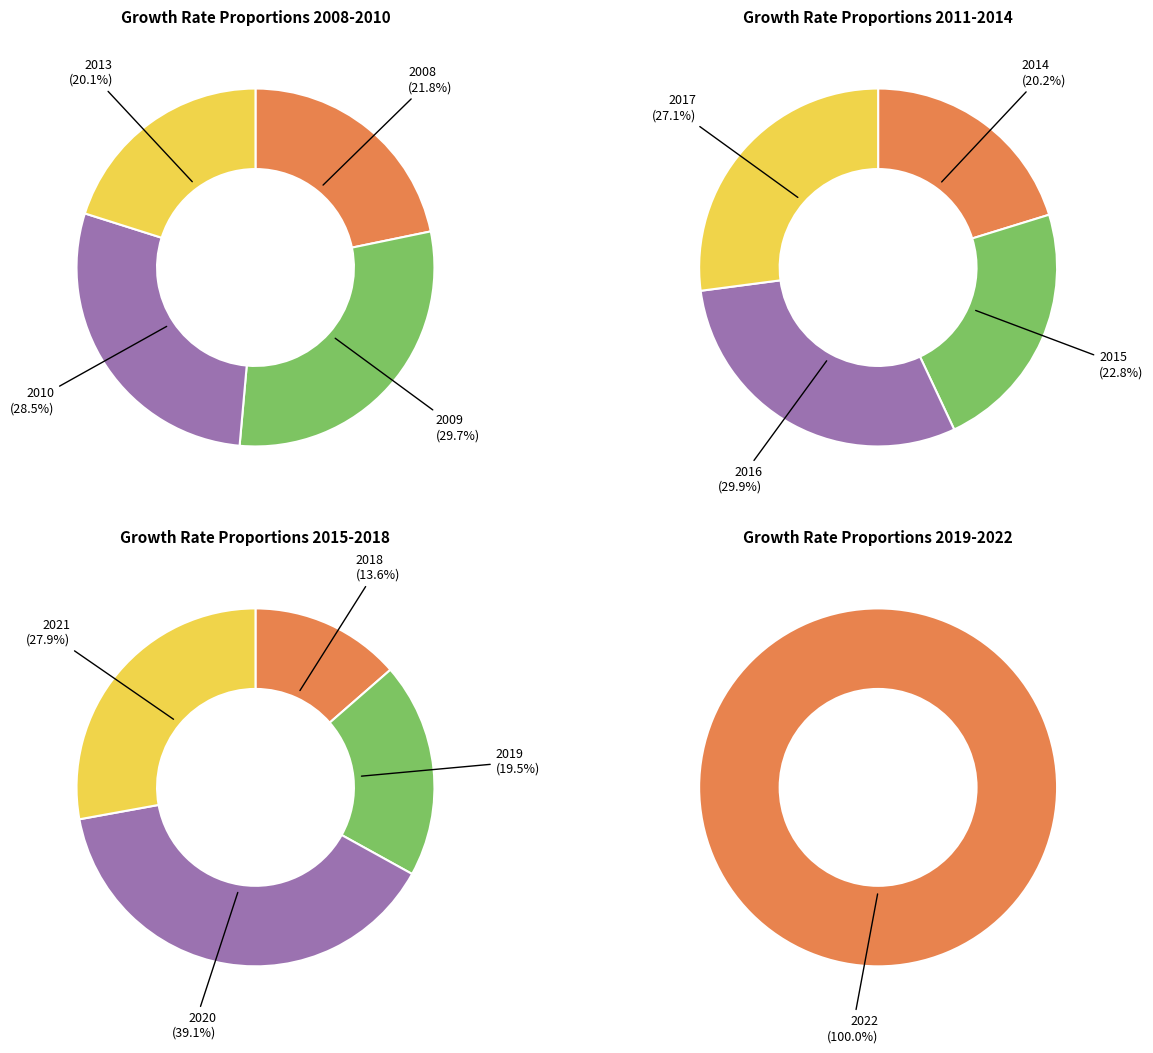

Which category has the smallest portion of the pie?

2014